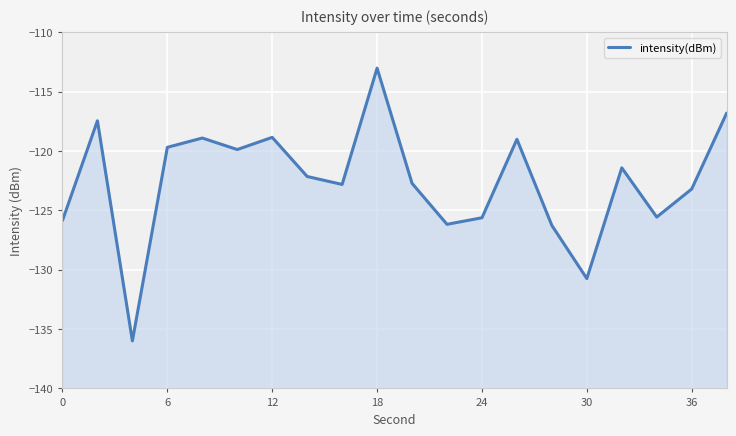

What is the maximum value shown in the chart?

-113.0